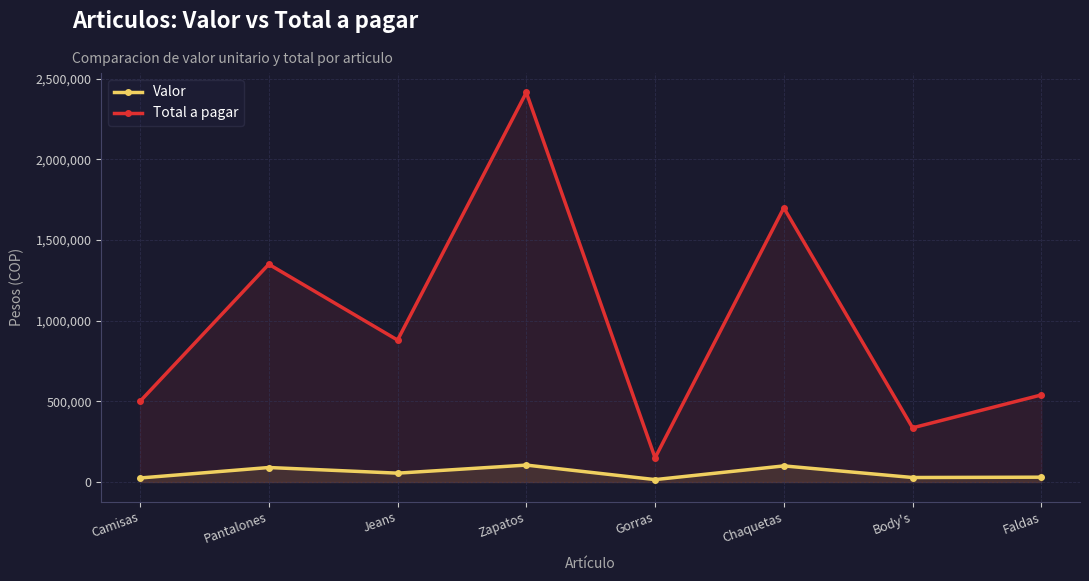

What is the average value of the Total a pagar series?

983875